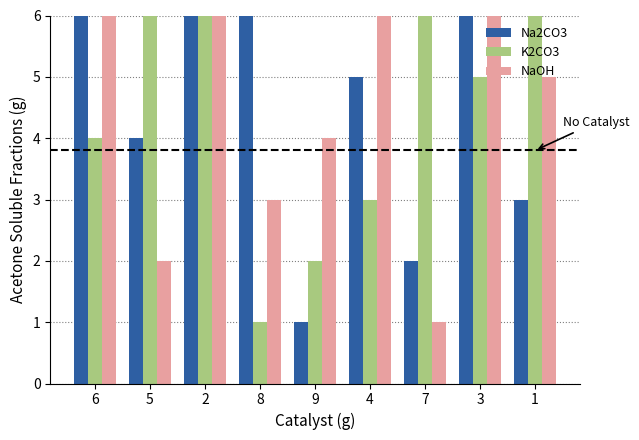

The NaOH series shows 2 at 5. True or false?

True